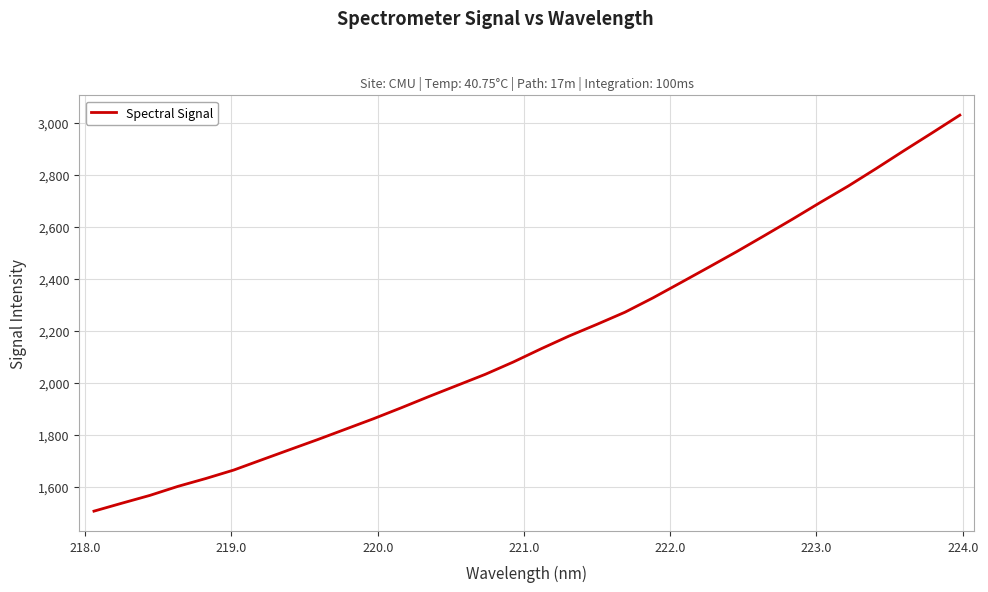

What is the minimum value shown in the chart?

1505.8